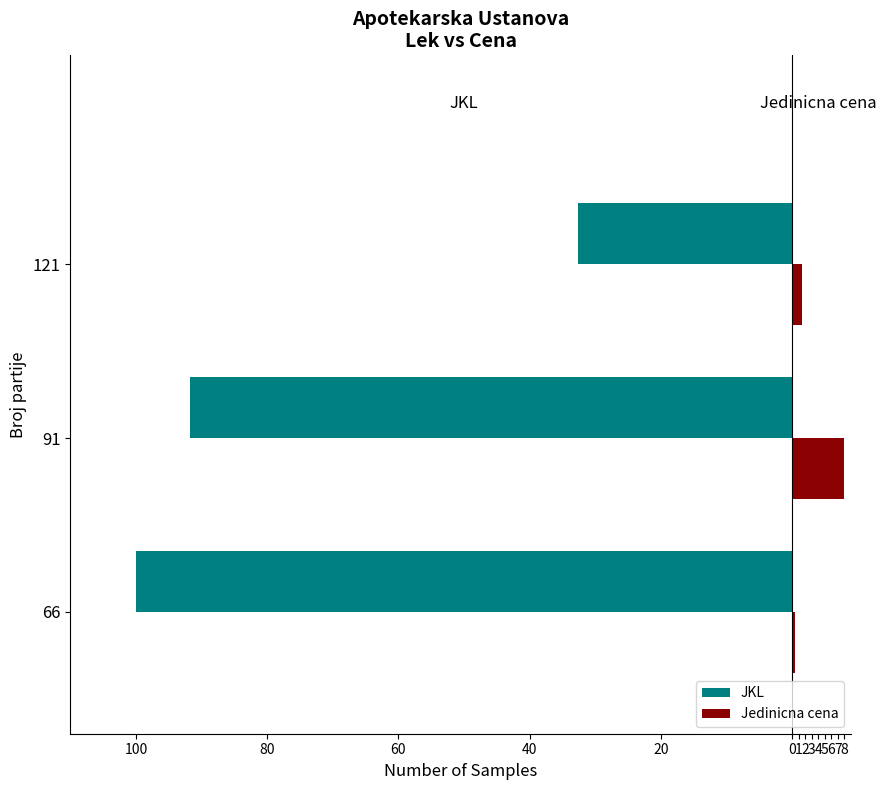

What are all the series names shown in the legend?

JKL, Jedinicna cena